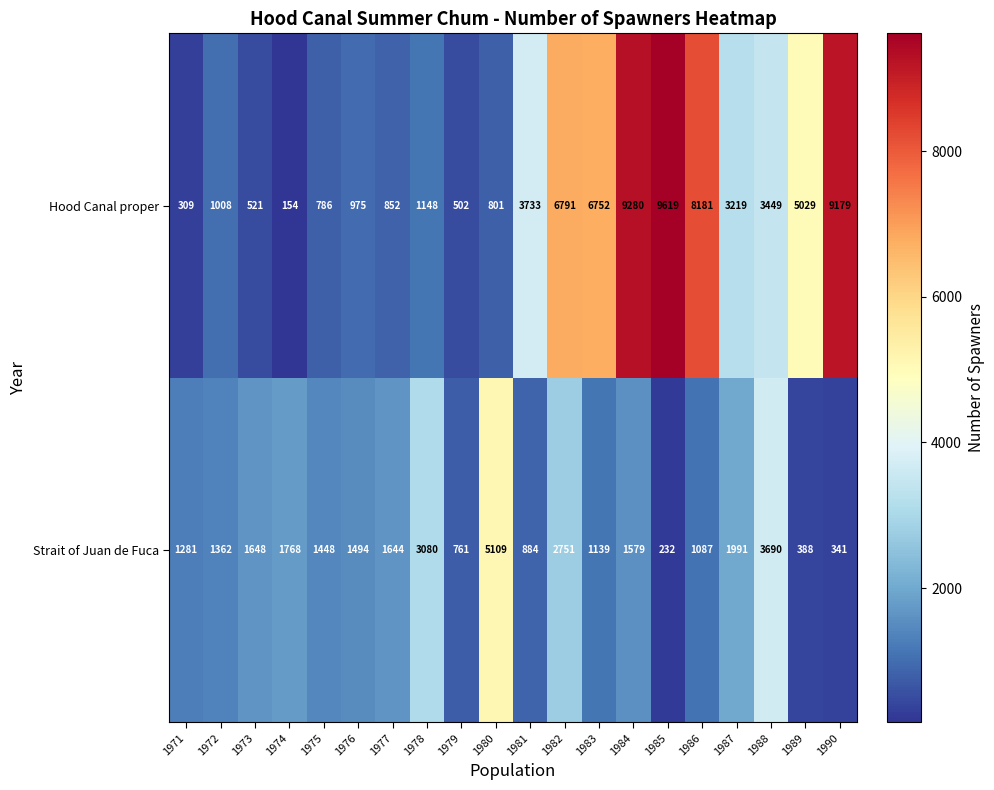

At 1972, list the series in order from largest to smallest.

Strait of Juan de Fuca, Hood Canal proper